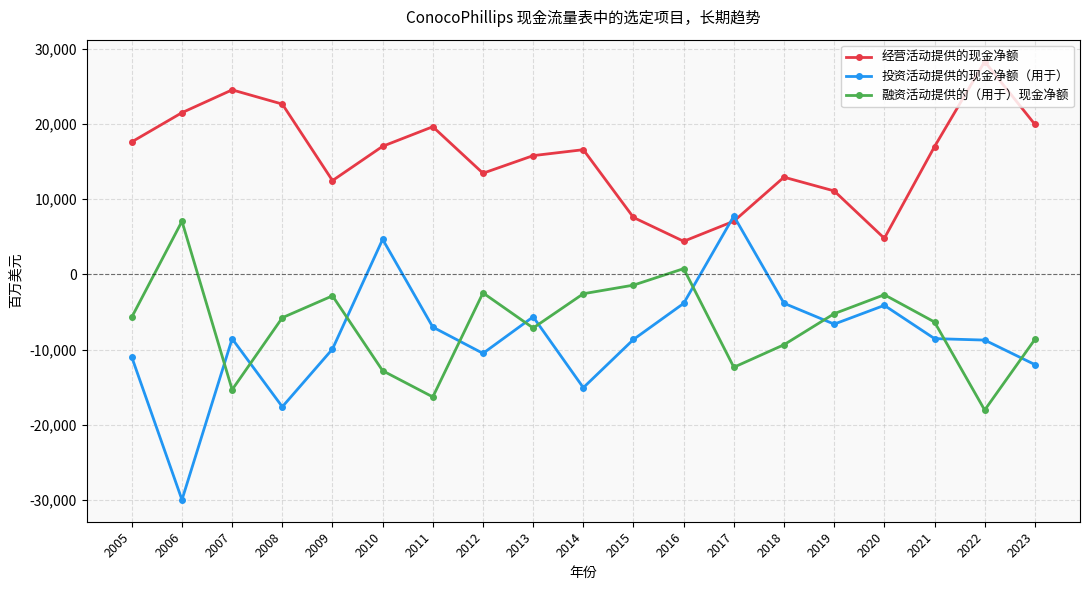

What is the value of the 投资活动提供的现金净额（用于） point at the 3rd from the left?

-8562